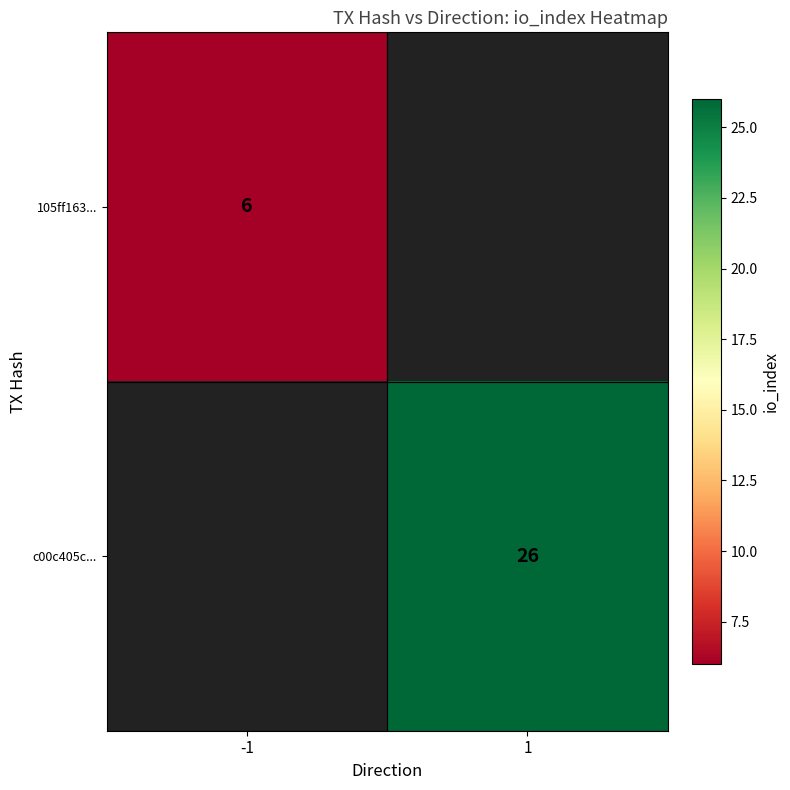

The value of 105ff163... at -1 is 3. True or false?

False